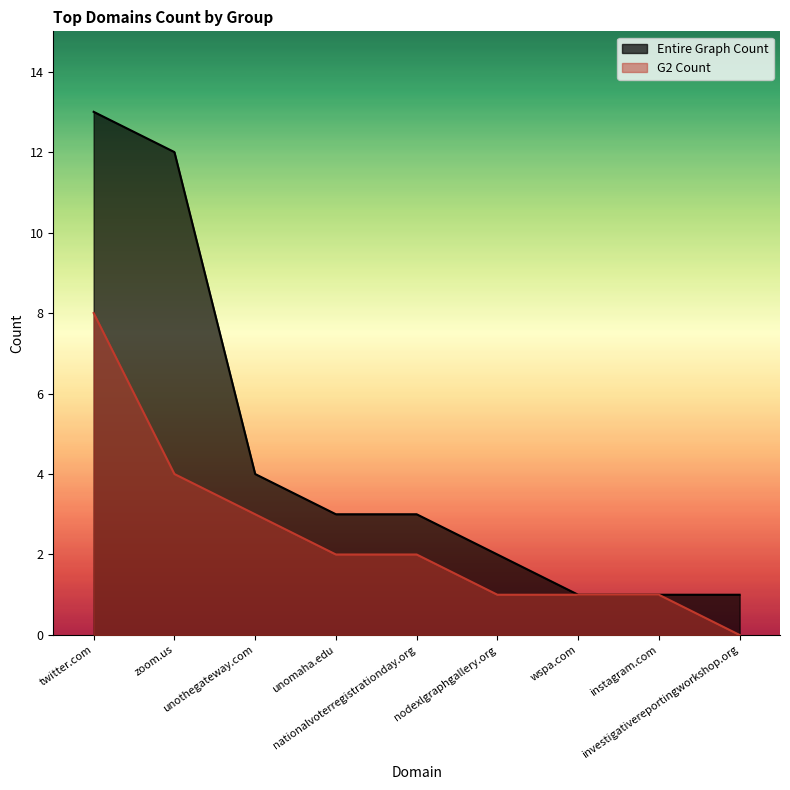

What value does the G2 Count series have at nodexlgraphgallery.org?

1